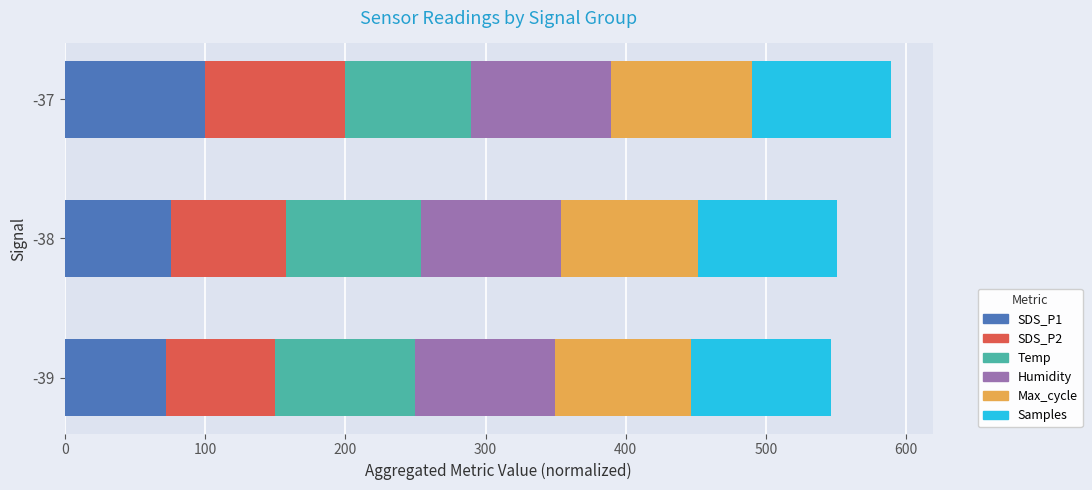

How many series are shown in this chart?

6